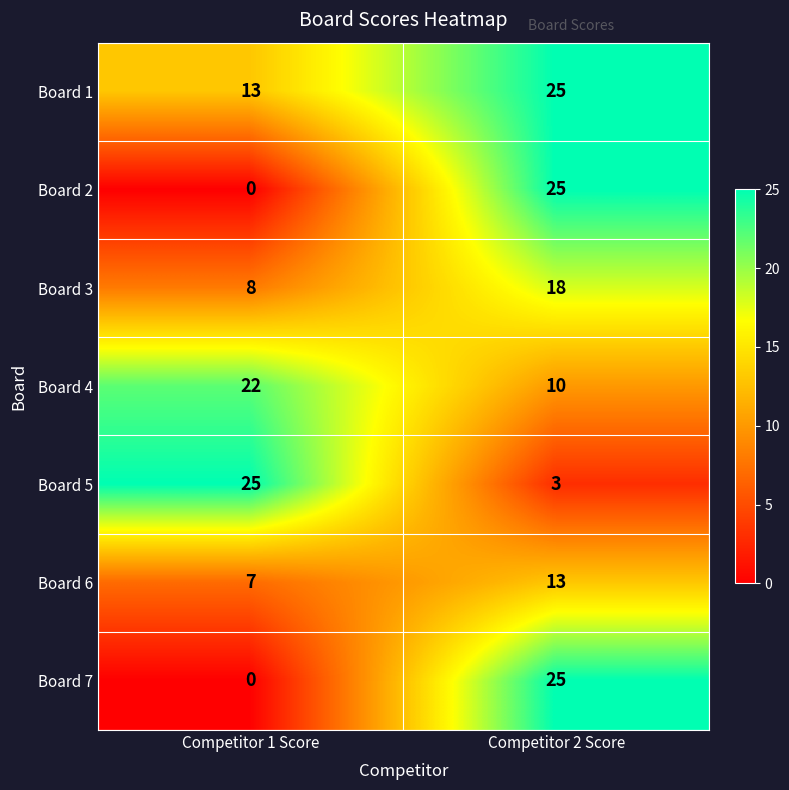

List the labels in order of Board 5 value, largest first.

Competitor 1 Score, Competitor 2 Score